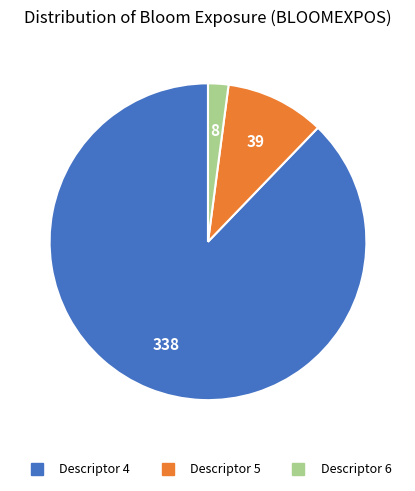

Does any single category account for the majority?

Yes